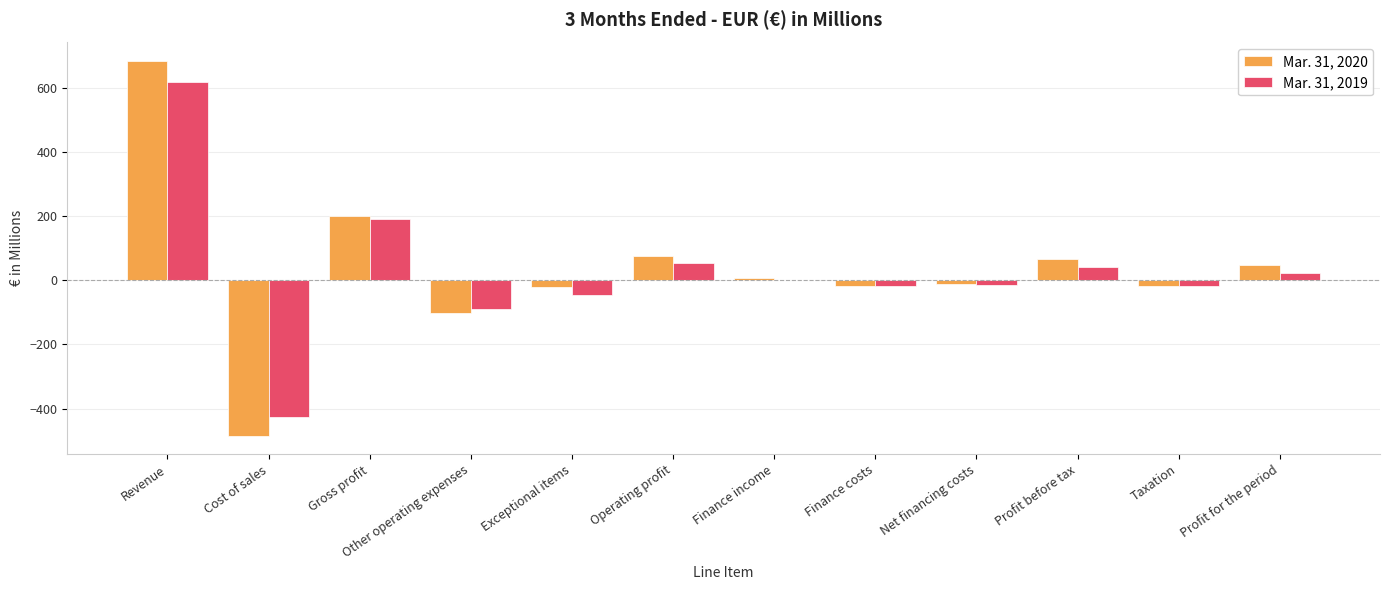

What is the average value of the Mar. 31, 2019 series?

26.3